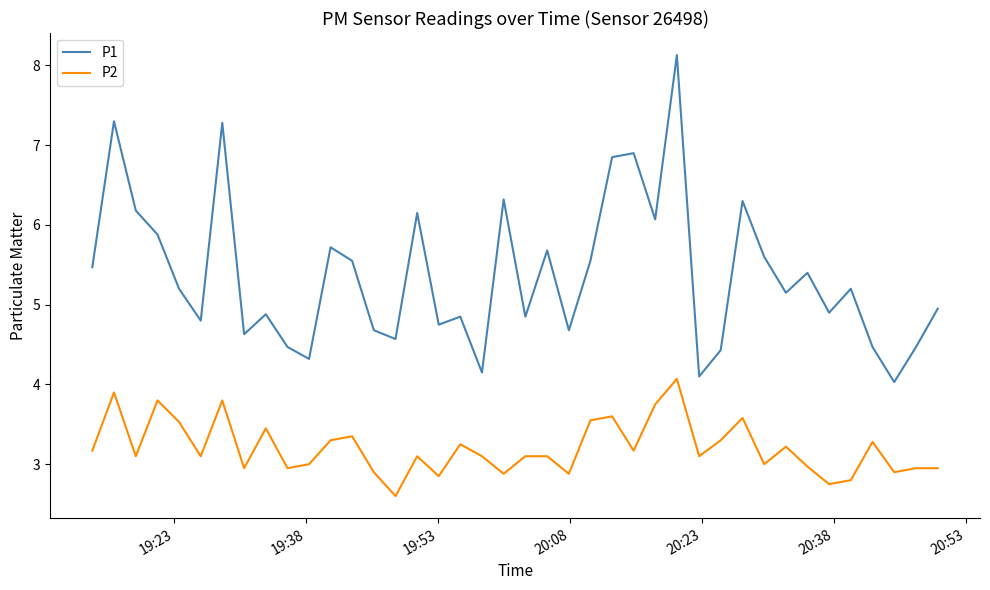

Which series has the largest range (max minus min)?

P1